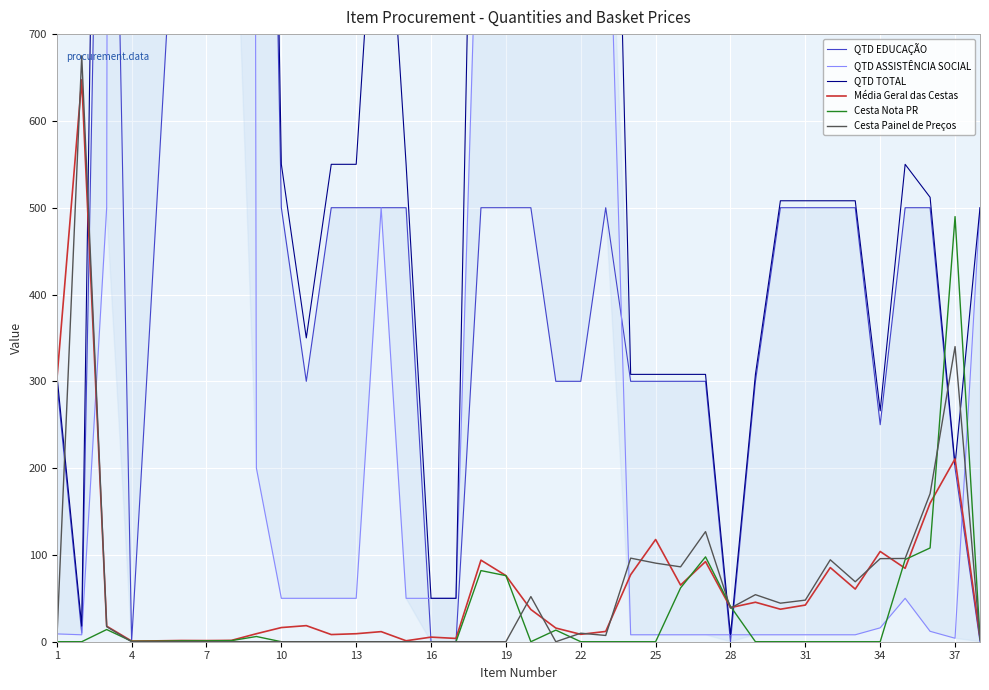

How many interior local valleys does the Média Geral das Cestas series have?

11